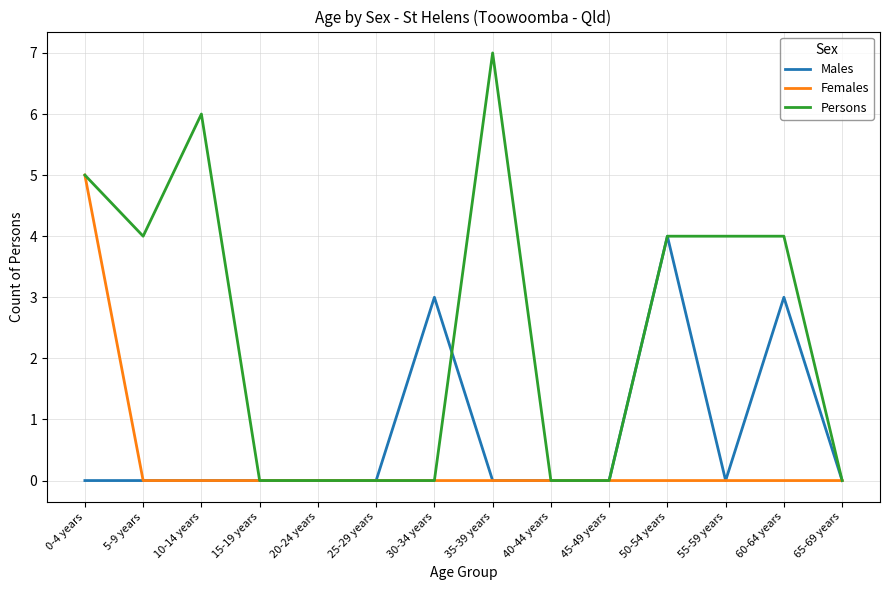

Reading right to left, what are all the values shown in this chart?

Males: 65-69 years=0	60-64 years=3	55-59 years=0	50-54 years=4	45-49 years=0	40-44 years=0	35-39 years=0	30-34 years=3	25-29 years=0	20-24 years=0	15-19 years=0	10-14 years=0	5-9 years=0	0-4 years=0
Females: 65-69 years=0	60-64 years=0	55-59 years=0	50-54 years=0	45-49 years=0	40-44 years=0	35-39 years=0	30-34 years=0	25-29 years=0	20-24 years=0	15-19 years=0	10-14 years=0	5-9 years=0	0-4 years=5
Persons: 65-69 years=0	60-64 years=4	55-59 years=4	50-54 years=4	45-49 years=0	40-44 years=0	35-39 years=7	30-34 years=0	25-29 years=0	20-24 years=0	15-19 years=0	10-14 years=6	5-9 years=4	0-4 years=5